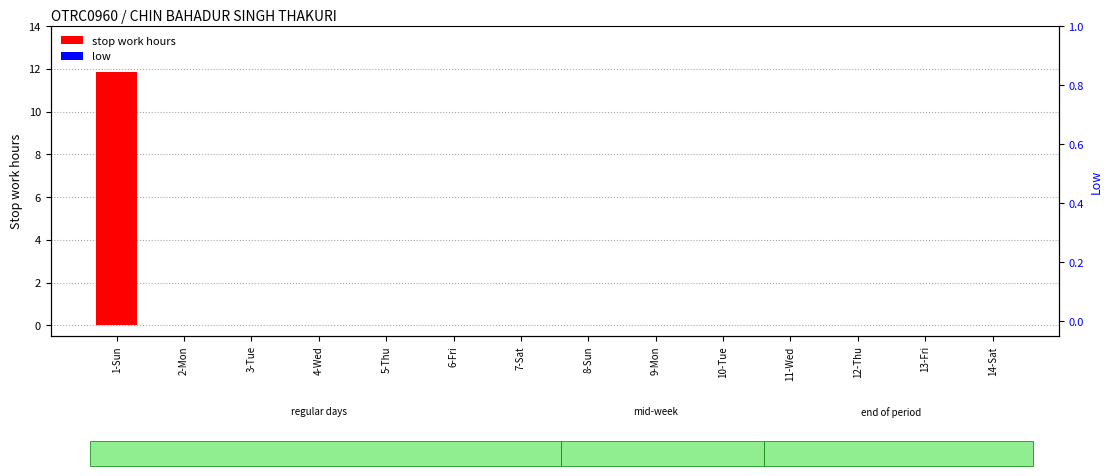

How many data points does each series have?

14